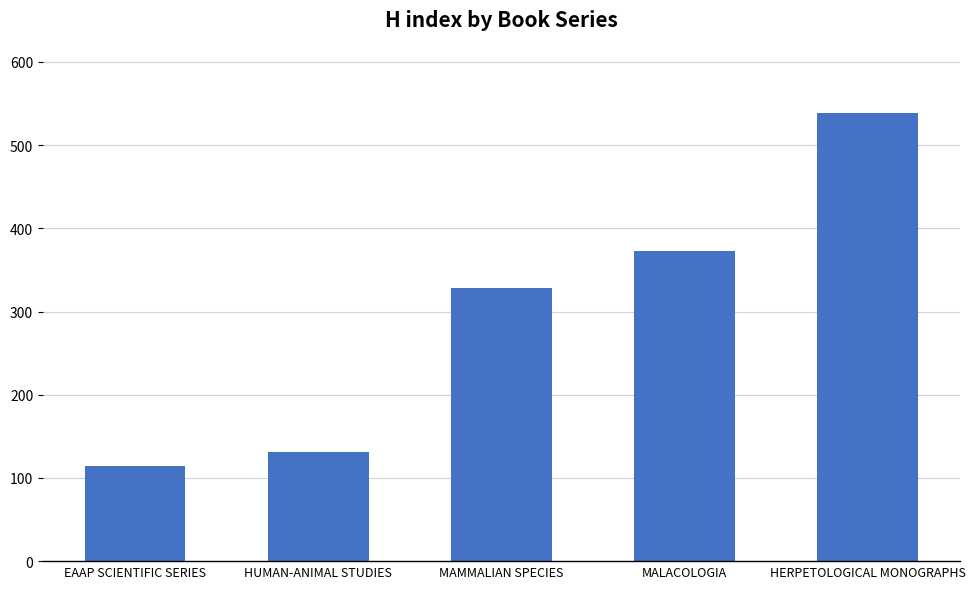

Reading right to left, transcribe all the data shown in this chart.

HERPETOLOGICAL MONOGRAPHS=539	MALACOLOGIA=373	MAMMALIAN SPECIES=328	HUMAN-ANIMAL STUDIES=131	EAAP SCIENTIFIC SERIES=114